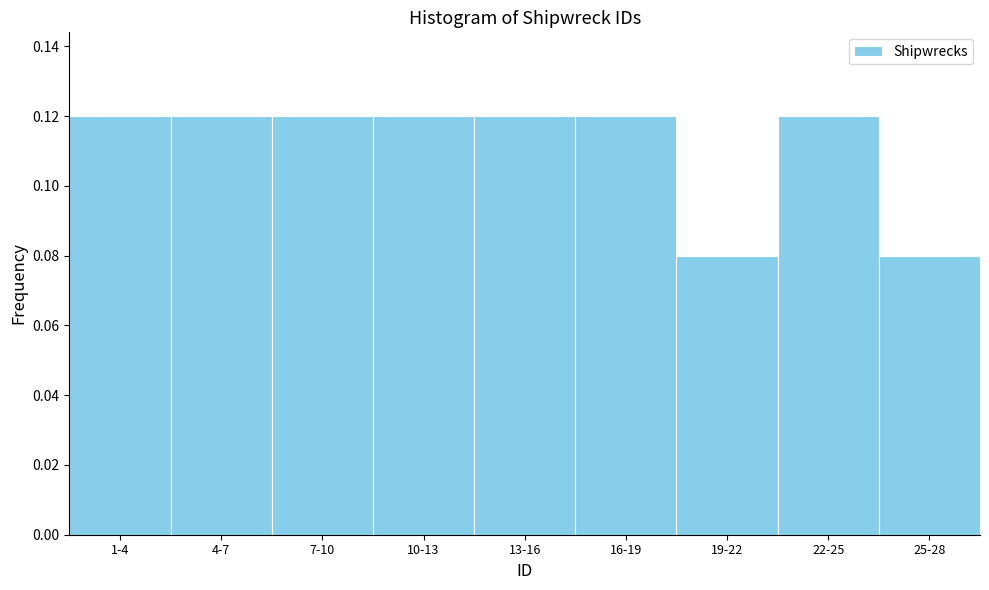

The value at 16-19 is 0.2. True or false?

False